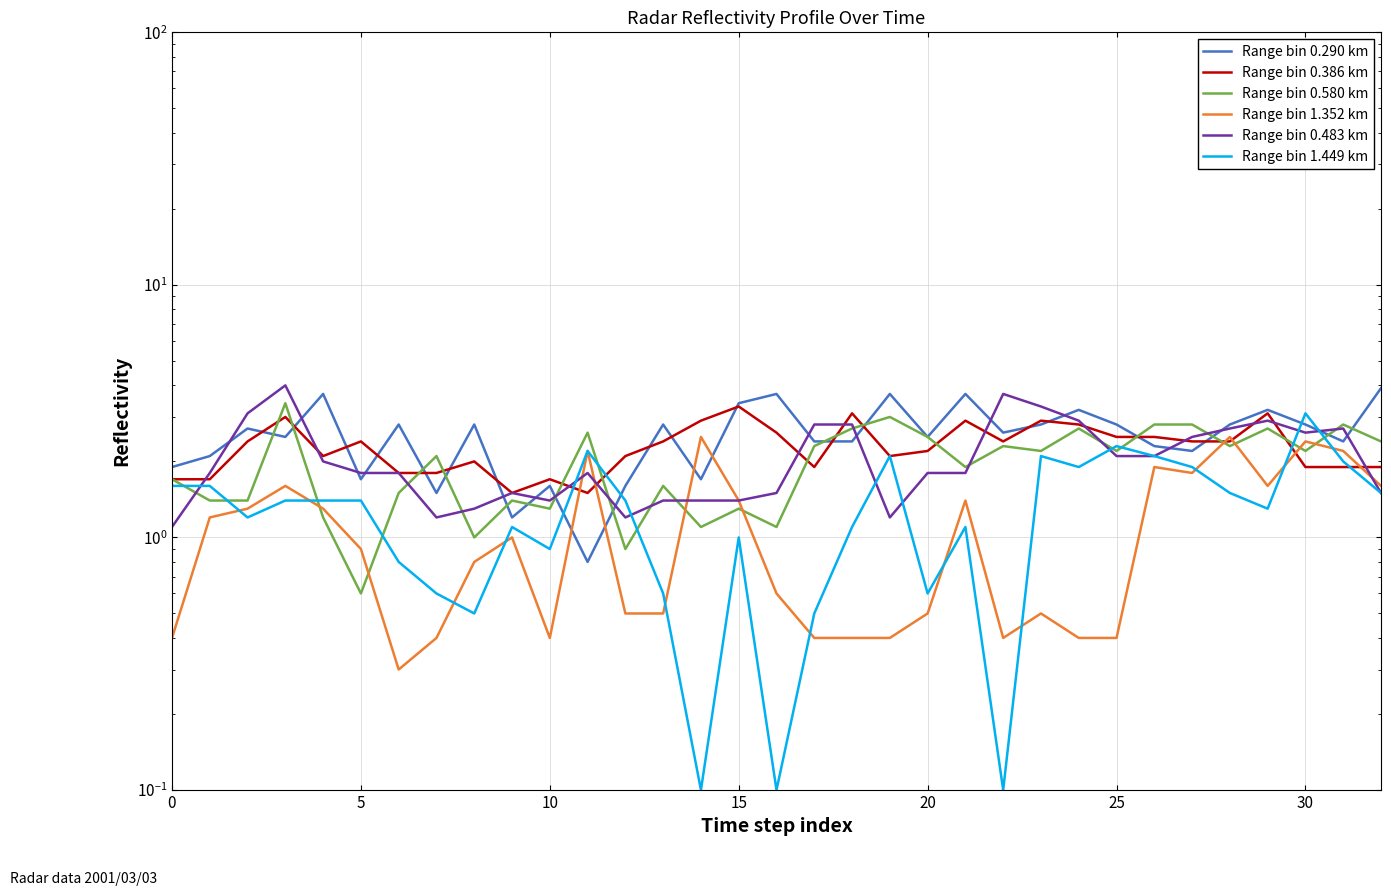

At which category does the chart reach its minimum across all series?

14